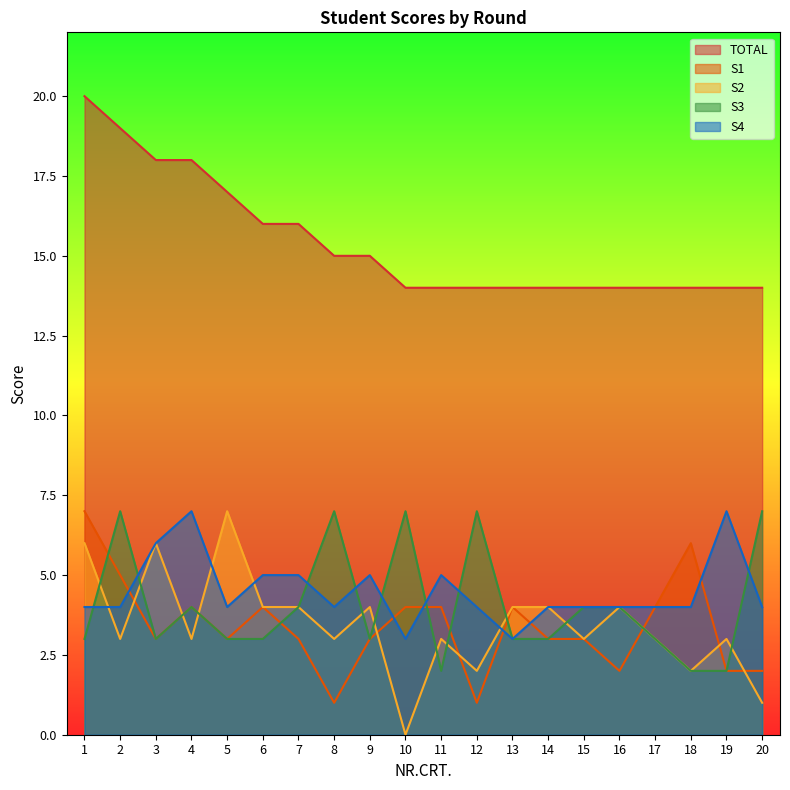

Reading right to left, extract all data points from this chart.

TOTAL: 14	14	14	14	14	14	14	14	14	14	14	15	15	16	16	17	18	18	19	20
S1: 2	2	6	4	2	3	3	4	1	4	4	3	1	3	4	3	4	3	5	7
S2: 1	3	2	3	4	3	4	4	2	3	0	4	3	4	4	7	3	6	3	6
S3: 7	2	2	3	4	4	3	3	7	2	7	3	7	4	3	3	4	3	7	3
S4: 4	7	4	4	4	4	4	3	4	5	3	5	4	5	5	4	7	6	4	4